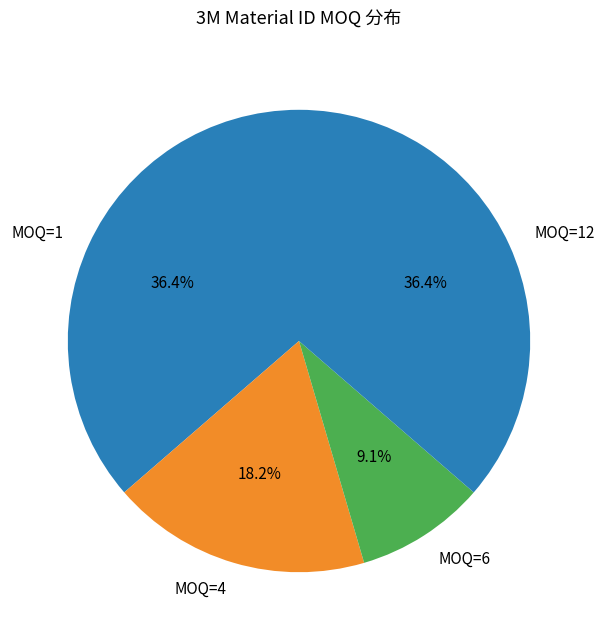

Do MOQ=12 and MOQ=6 together represent more than half of the pie?

No